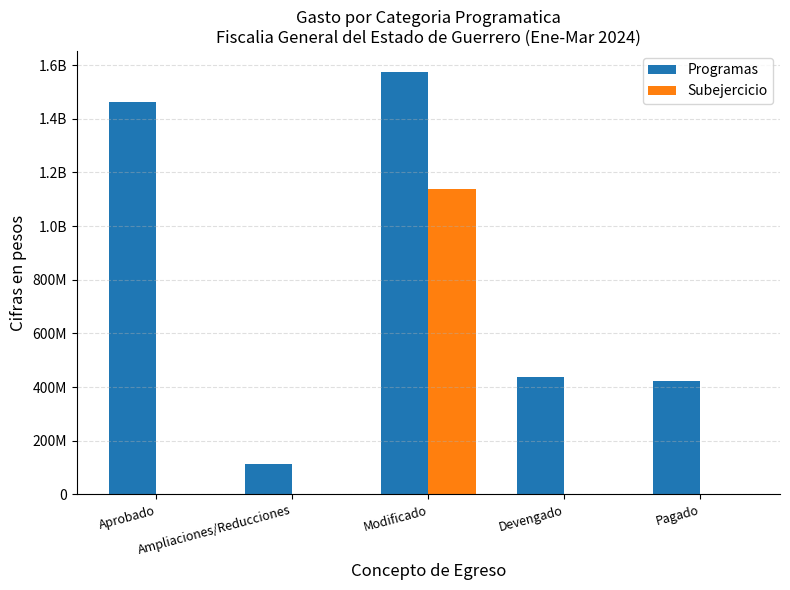

What is the average value of the Programas series?

801455702.9